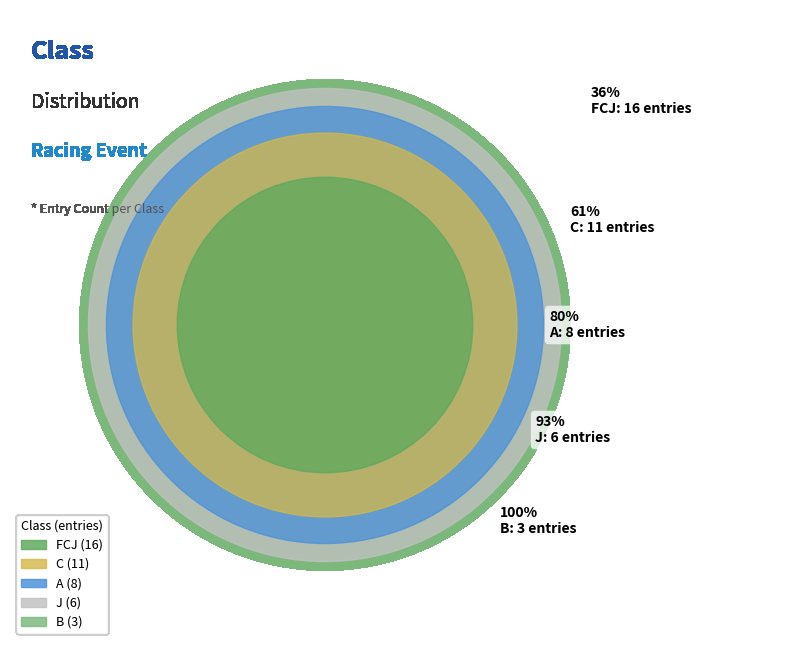

What percentage is NOT represented by C?

75.0%